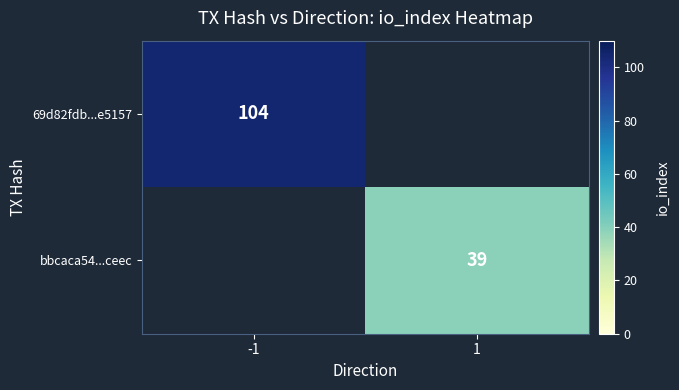

True or false: bbcaca54...ceec has a value of 27 at 1.

False